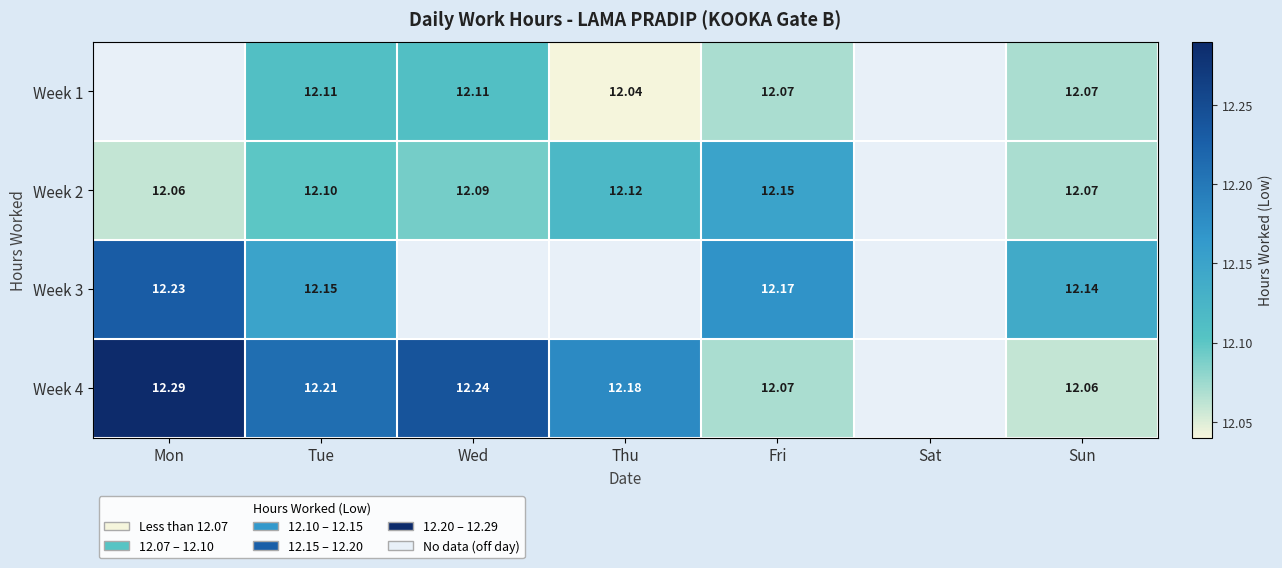

Is the value of Week 2 at Fri greater than the value of Week 3 at Fri?

No